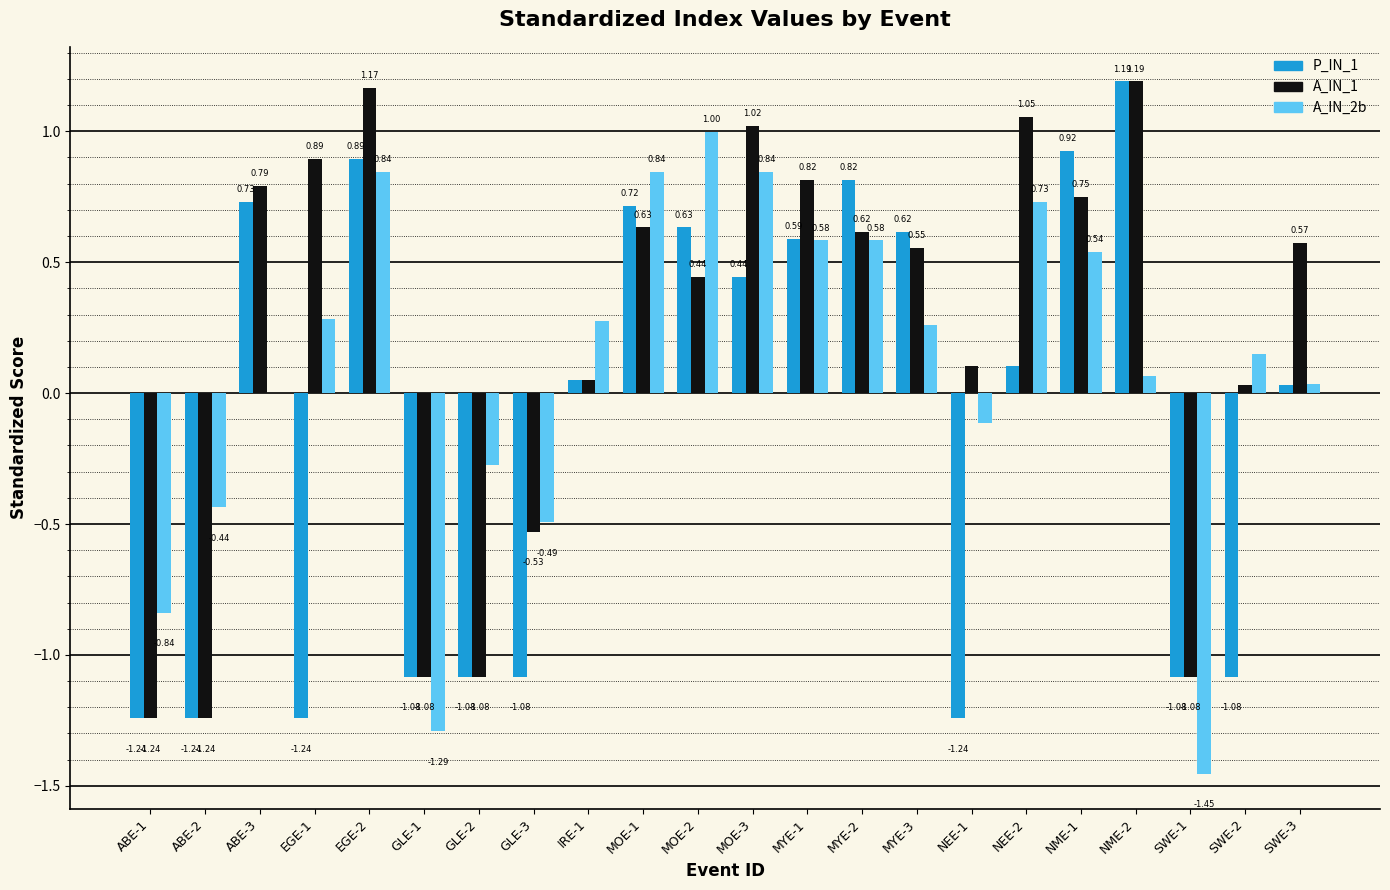

What is the total value across all series at ABE-1?

-3.3